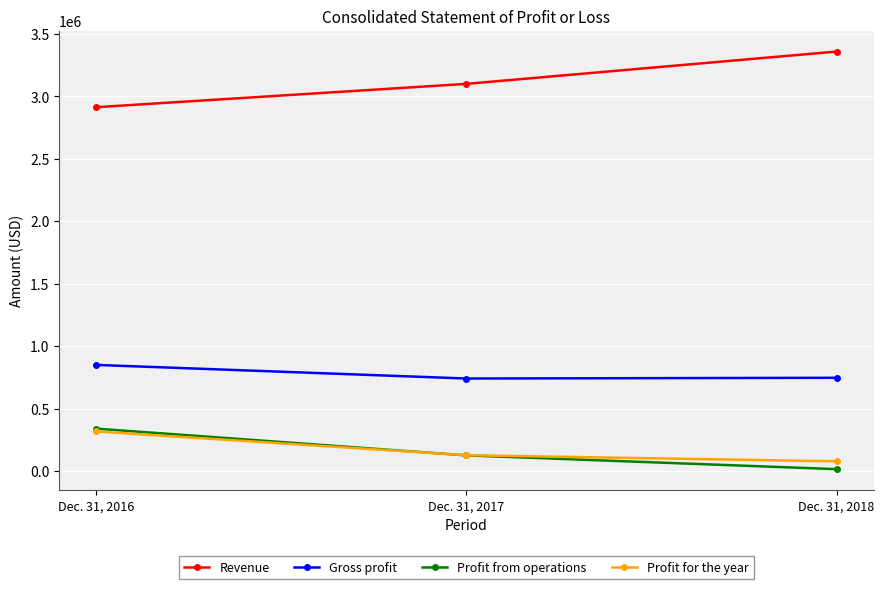

At how many categories does at least one series exceed 1512471?

3